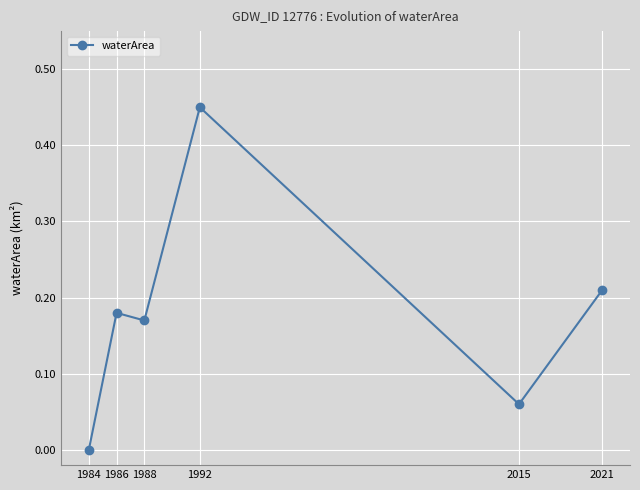

List the labels in order of value, smallest first.

1984, 2015, 1988, 1986, 2021, 1992